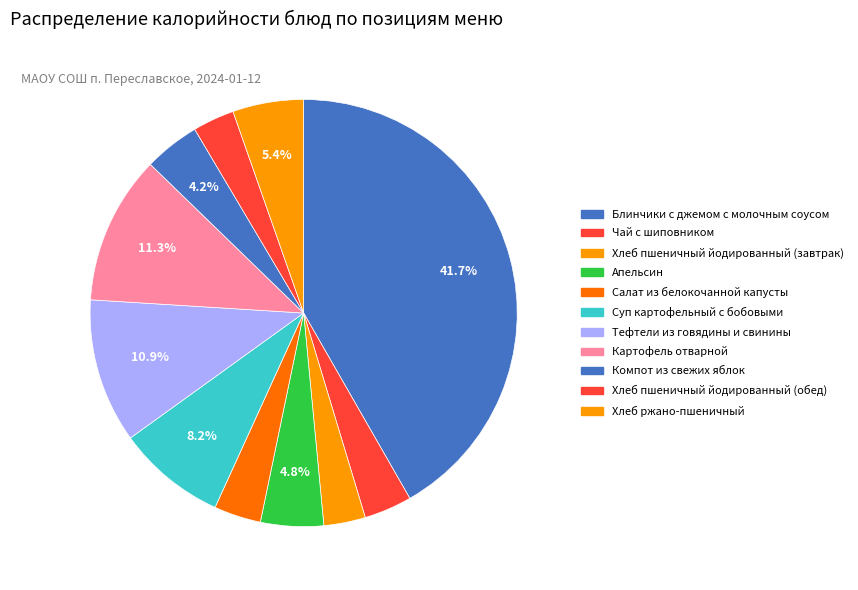

Count the number of slices in the pie.

11